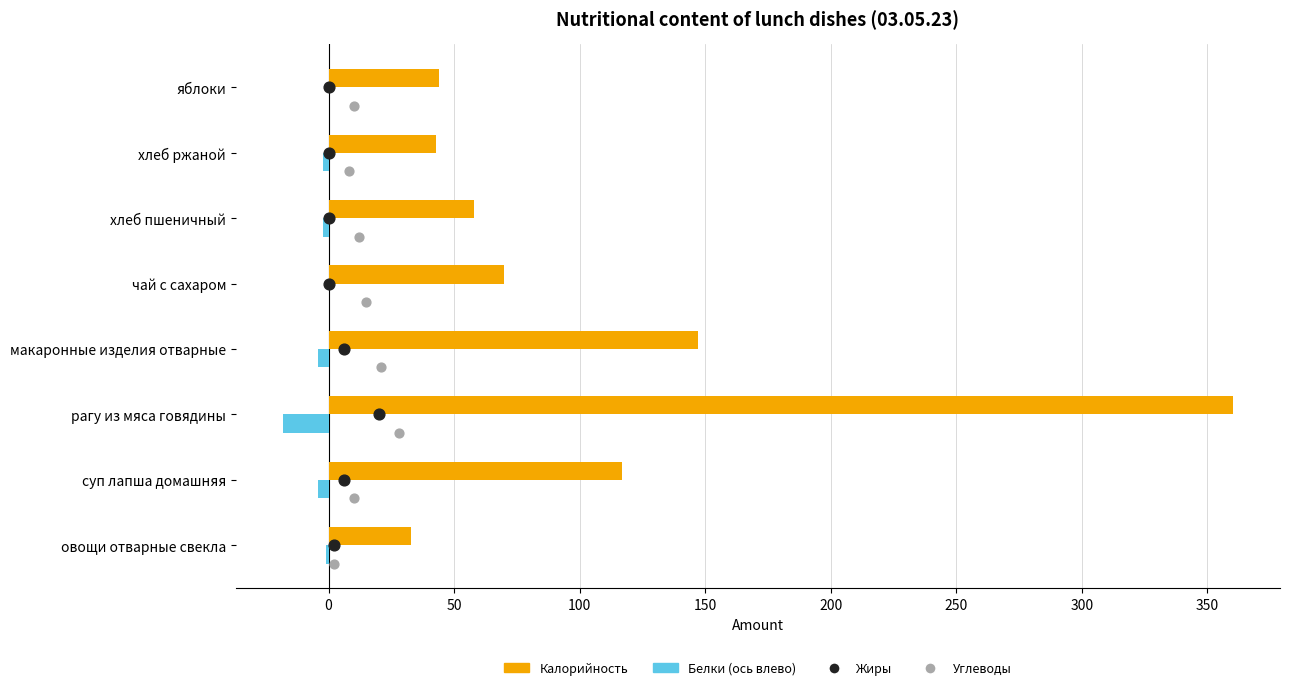

Which series has the largest total across all categories?

Калорийность